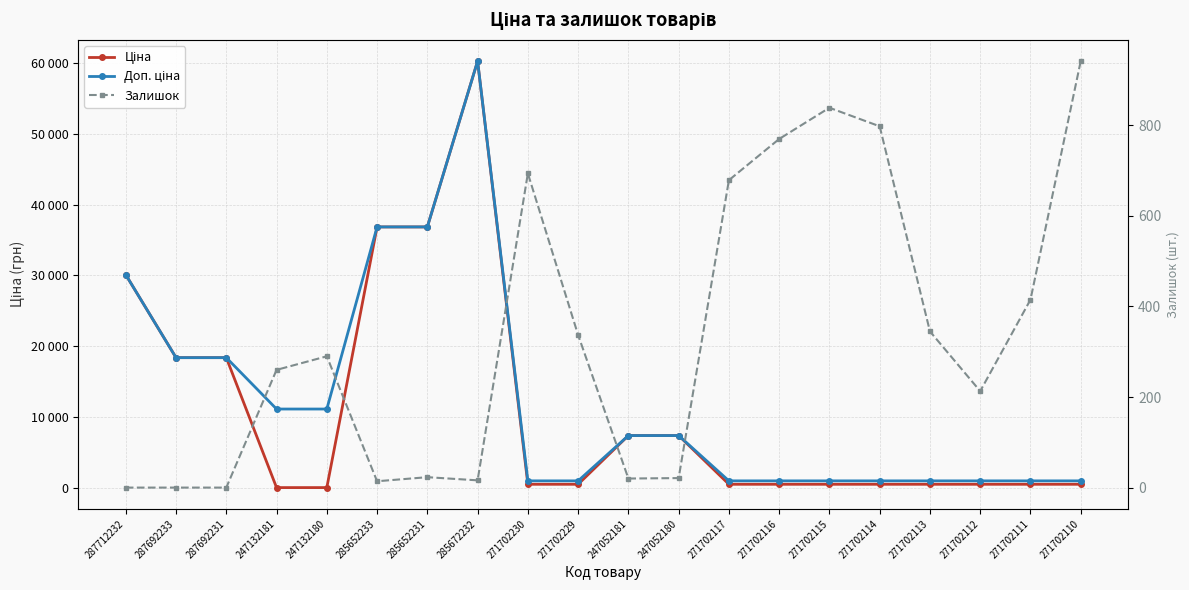

Which category has the highest value in the Доп. ціна series?

285672232